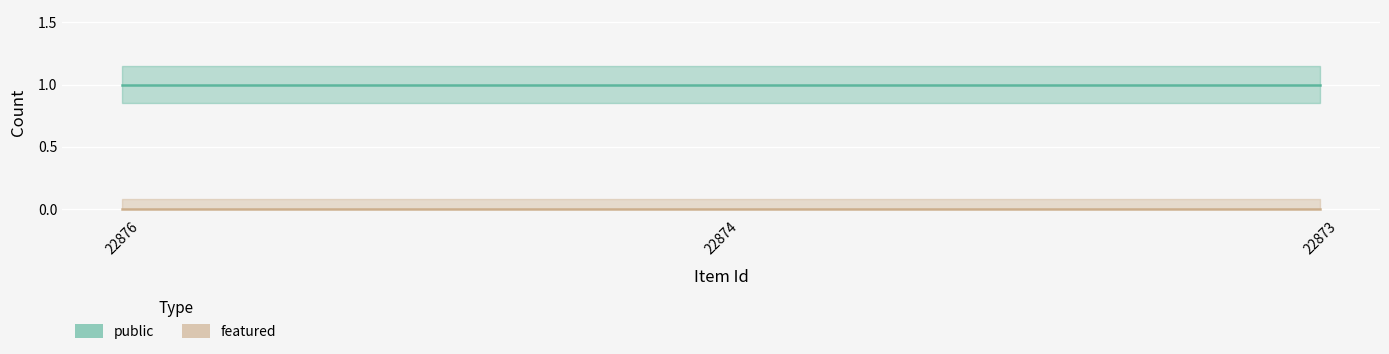

Between 22874 and 22876, which is larger?

22874